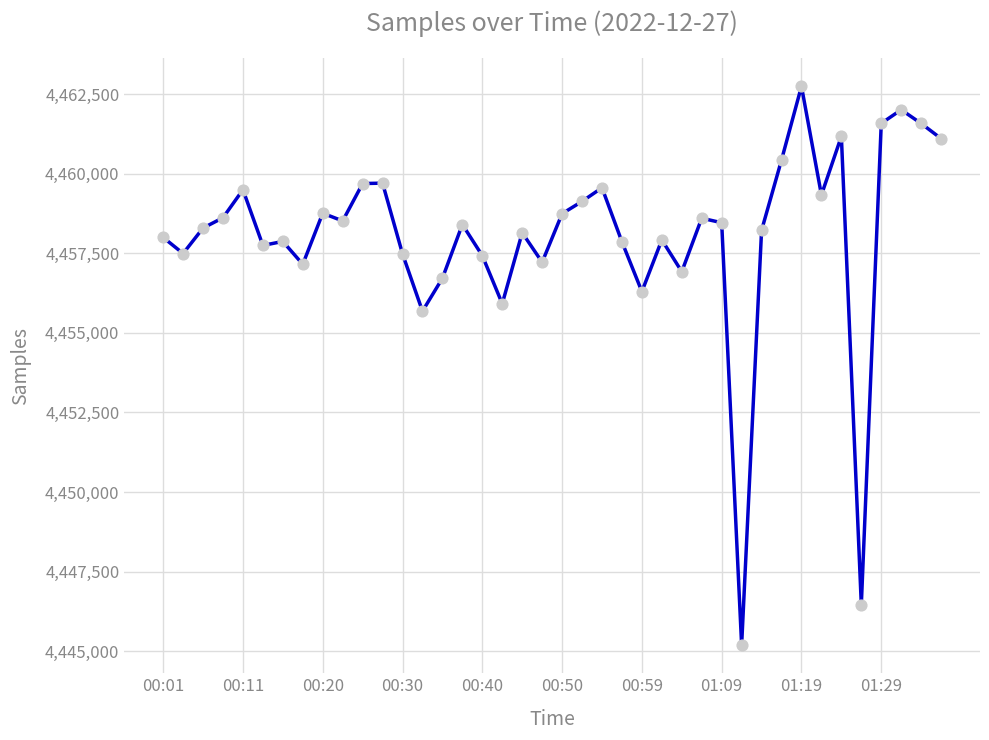

What is the minimum value shown in the chart?

4445186